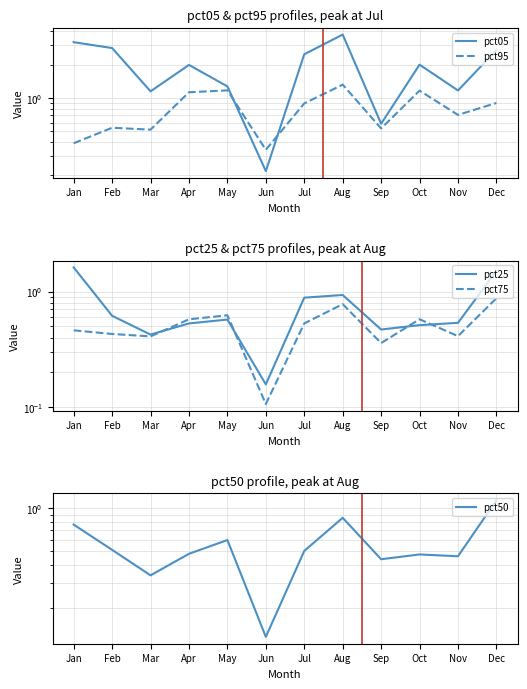

How many interior local valleys does the pct05 series have?

4